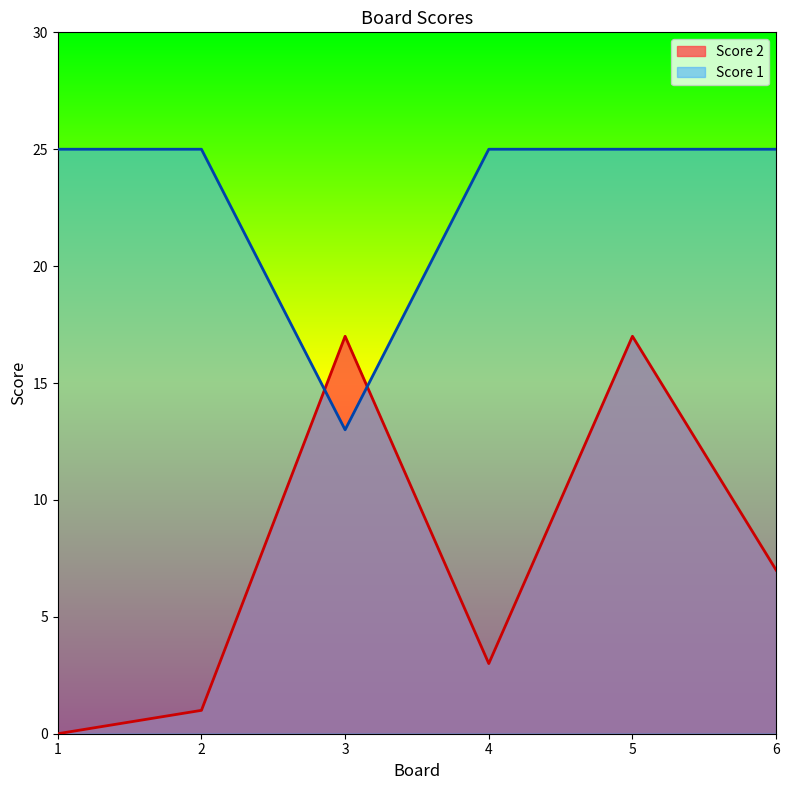

List the series in order of their peak value, highest first.

Score 1, Score 2